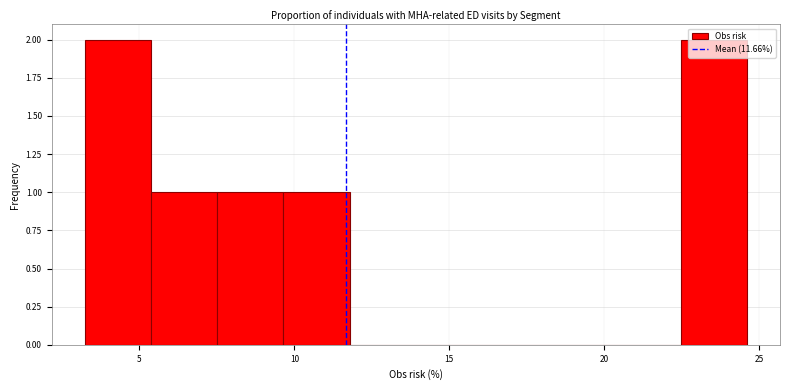

What is the height of the bar covering 7.5 to 9.5 on the x-axis? Neither the bar edges nor the heights are printed on the chart, so give them approximately, as read against the axes.

1